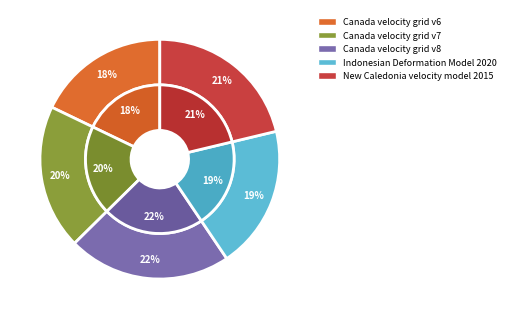

How many segments does this pie chart have?

5